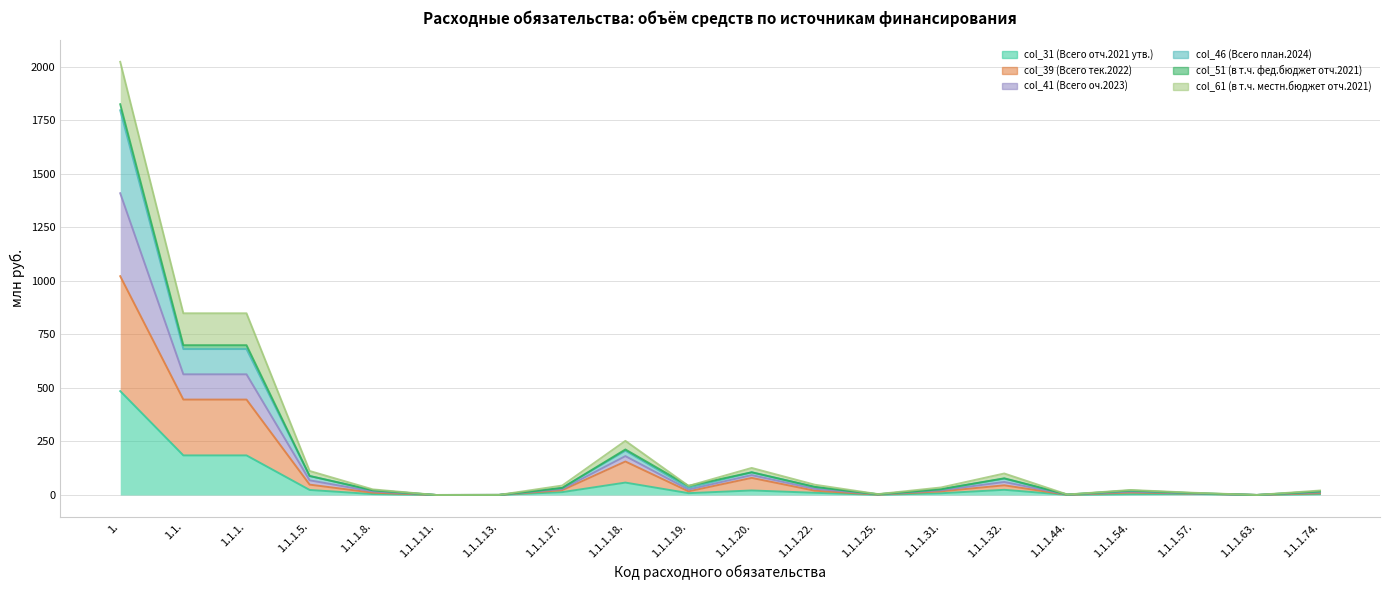

How many data points in col_39 (Всего тек.2022) are above 17?

10